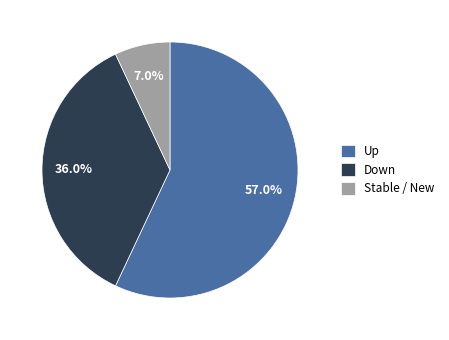

Rank the categories by value from highest to lowest.

Up, Down, Stable / New